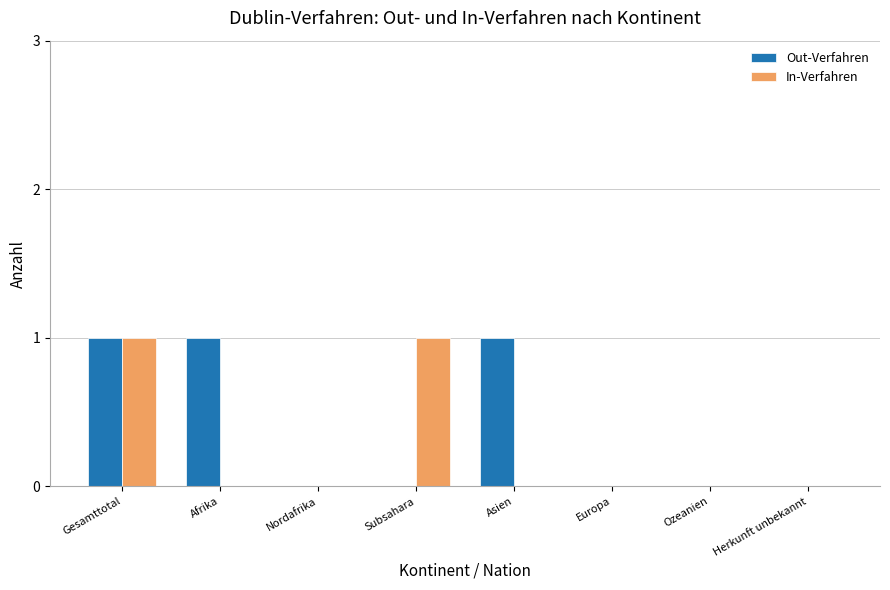

The value of Out-Verfahren at Subsahara is 1. True or false?

False